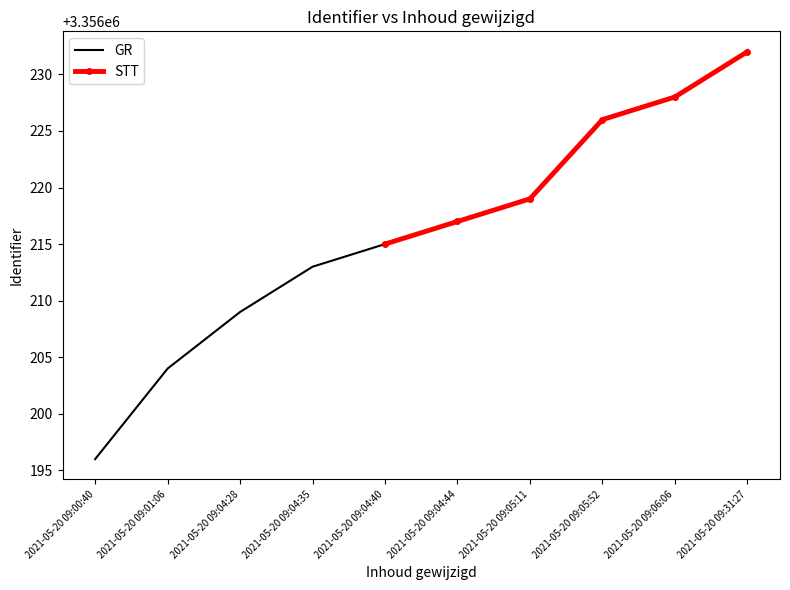

What is the minimum value shown in the chart?

3356196